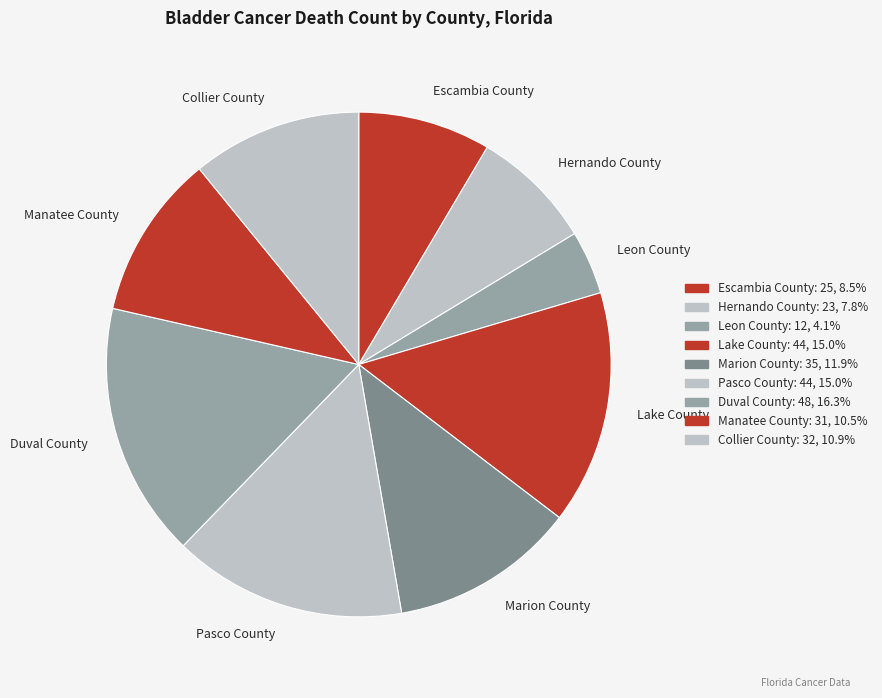

Approximately how many times larger is the value at Collier County compared to Escambia County?

1.3